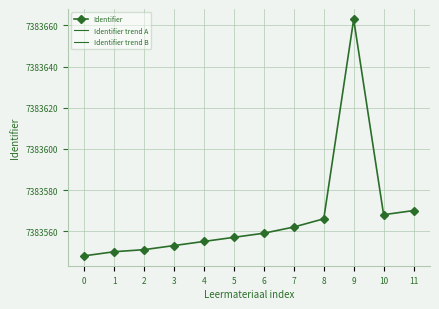

What is the value of the Identifier point at the 10th from the left?

7383663